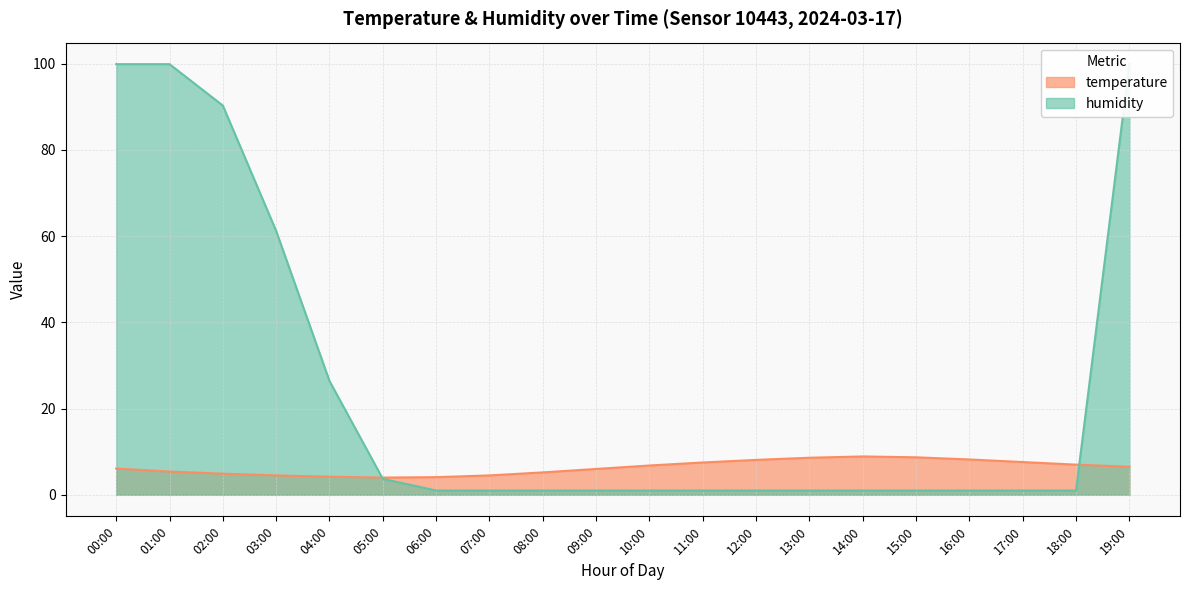

Where is the first local minimum for temperature?

05:00